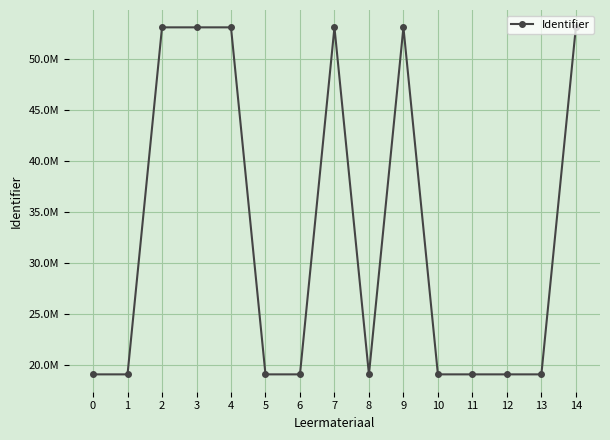

Does the chart have visible grid lines?

Yes